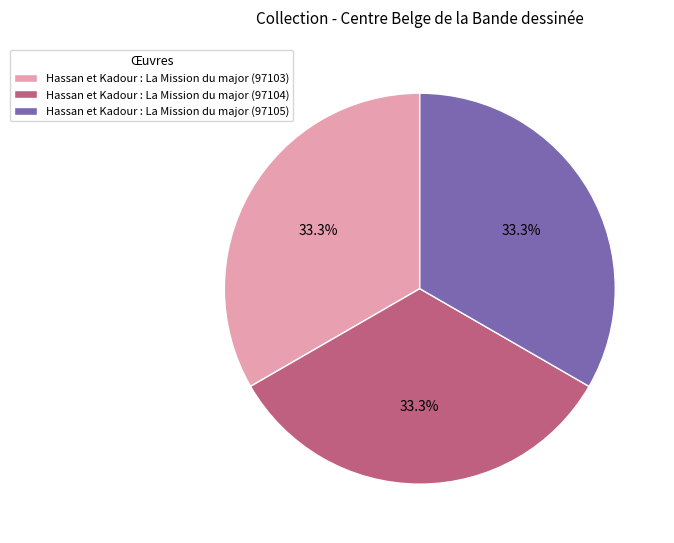

To the nearest percent, what portion does Hassan et Kadour : La Mission du major (97105) represent?

33%